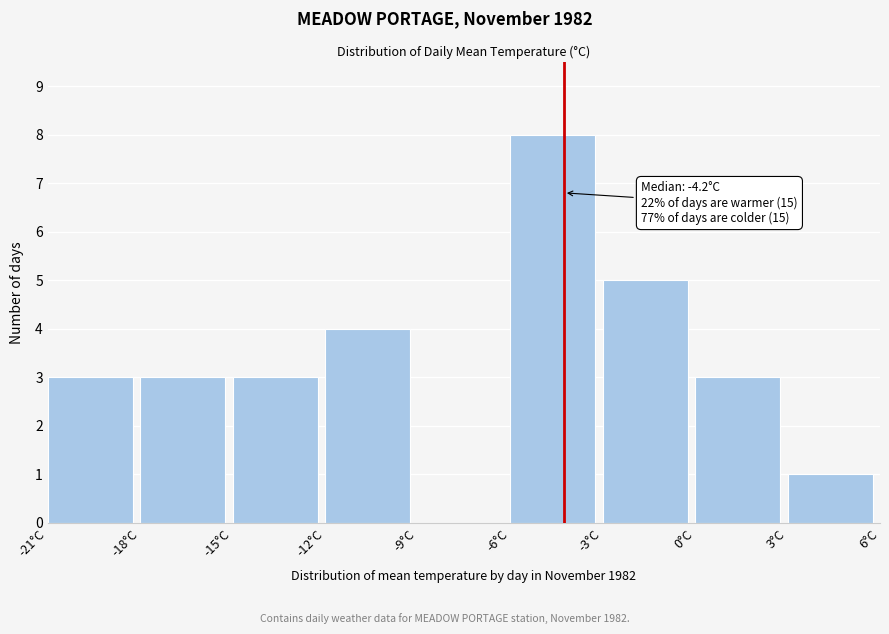

Which range on the x-axis has the tallest bar?

-6 to -3